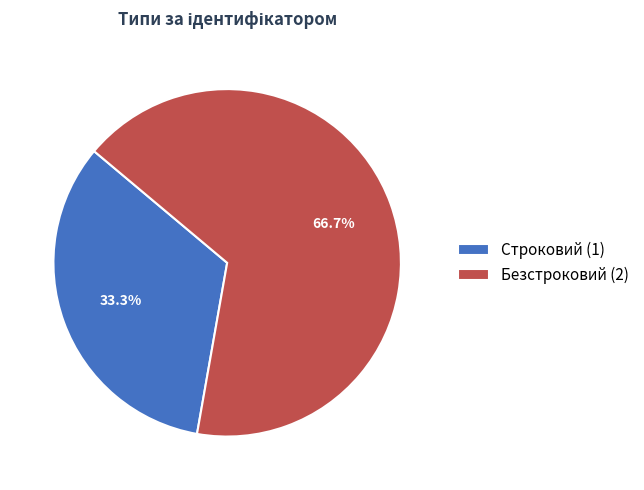

What is the largest slice in the pie chart?

Безстроковий